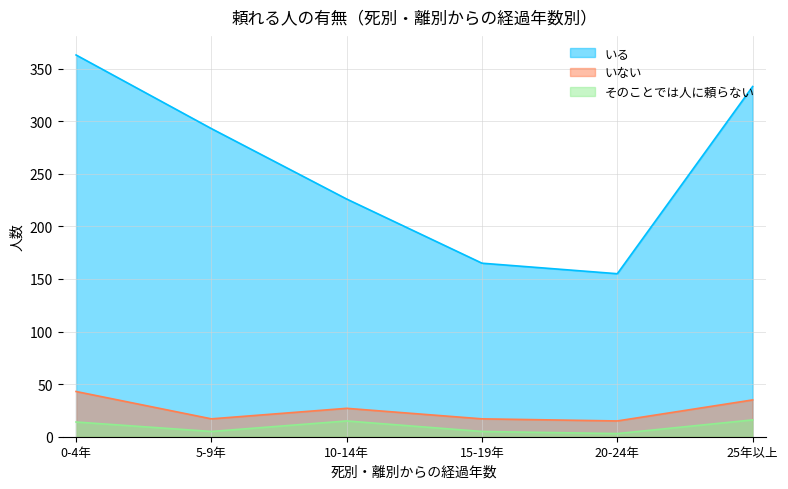

What position from the right is 5-9年?

5